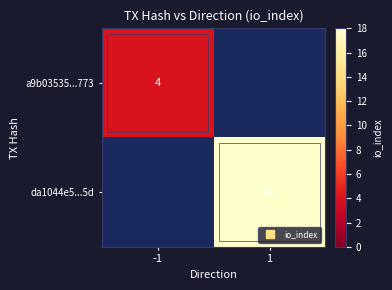

Which series has the widest spread of values?

da1044e5...5d